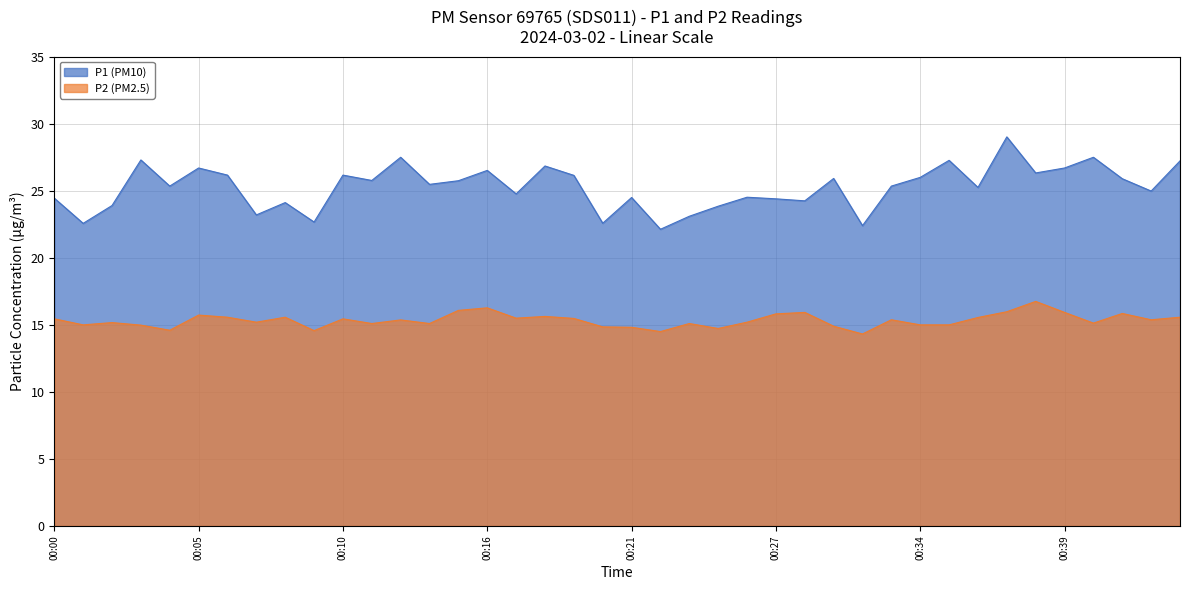

What is the minimum value for P2?

14.3